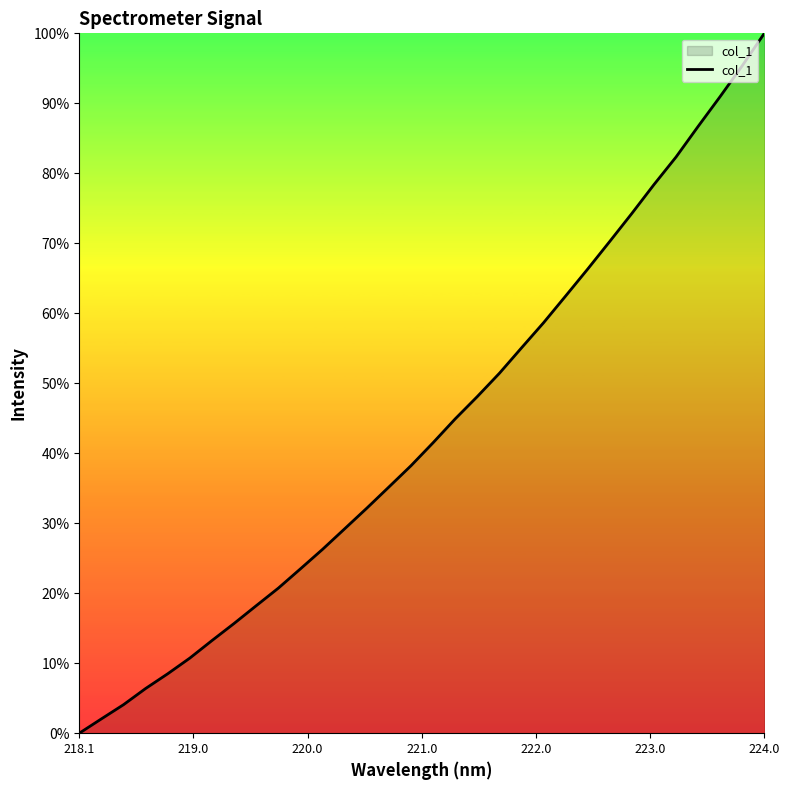

What is the maximum value shown in the chart?

100.0